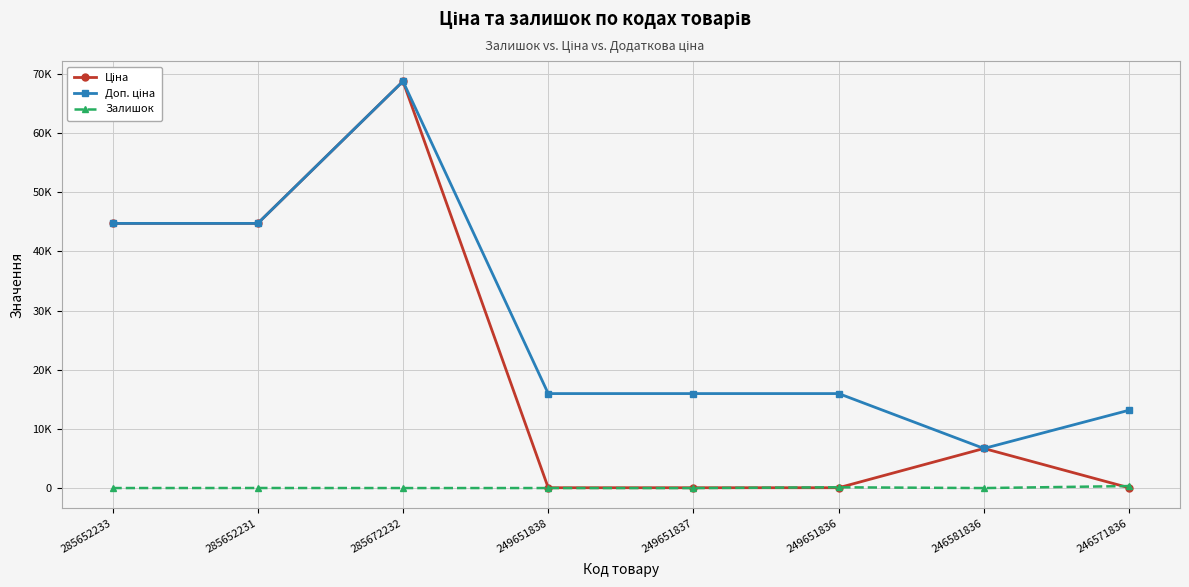

List the series in order of their overall mean, highest first.

Доп. ціна, Ціна, Залишок